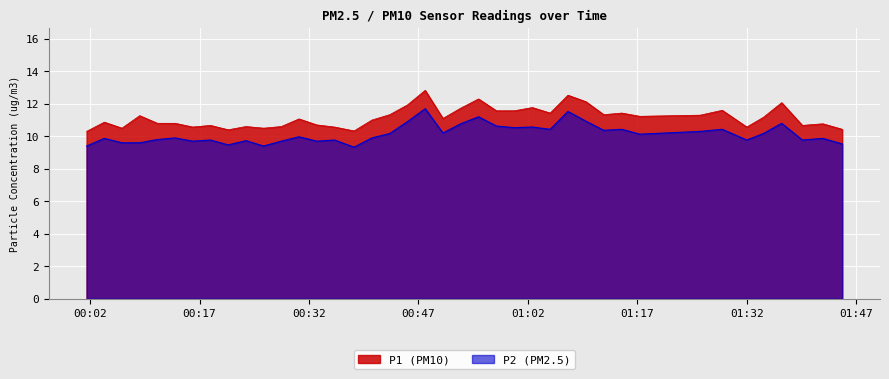

What is the lowest value of the P1 (PM10) series?

10.3